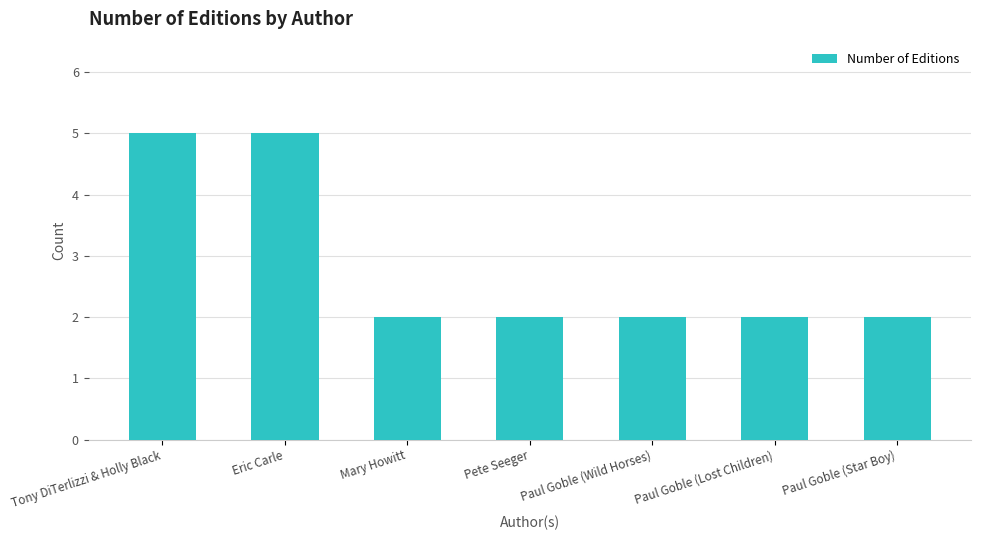

Is it true that the value at Mary Howitt is 2?

True